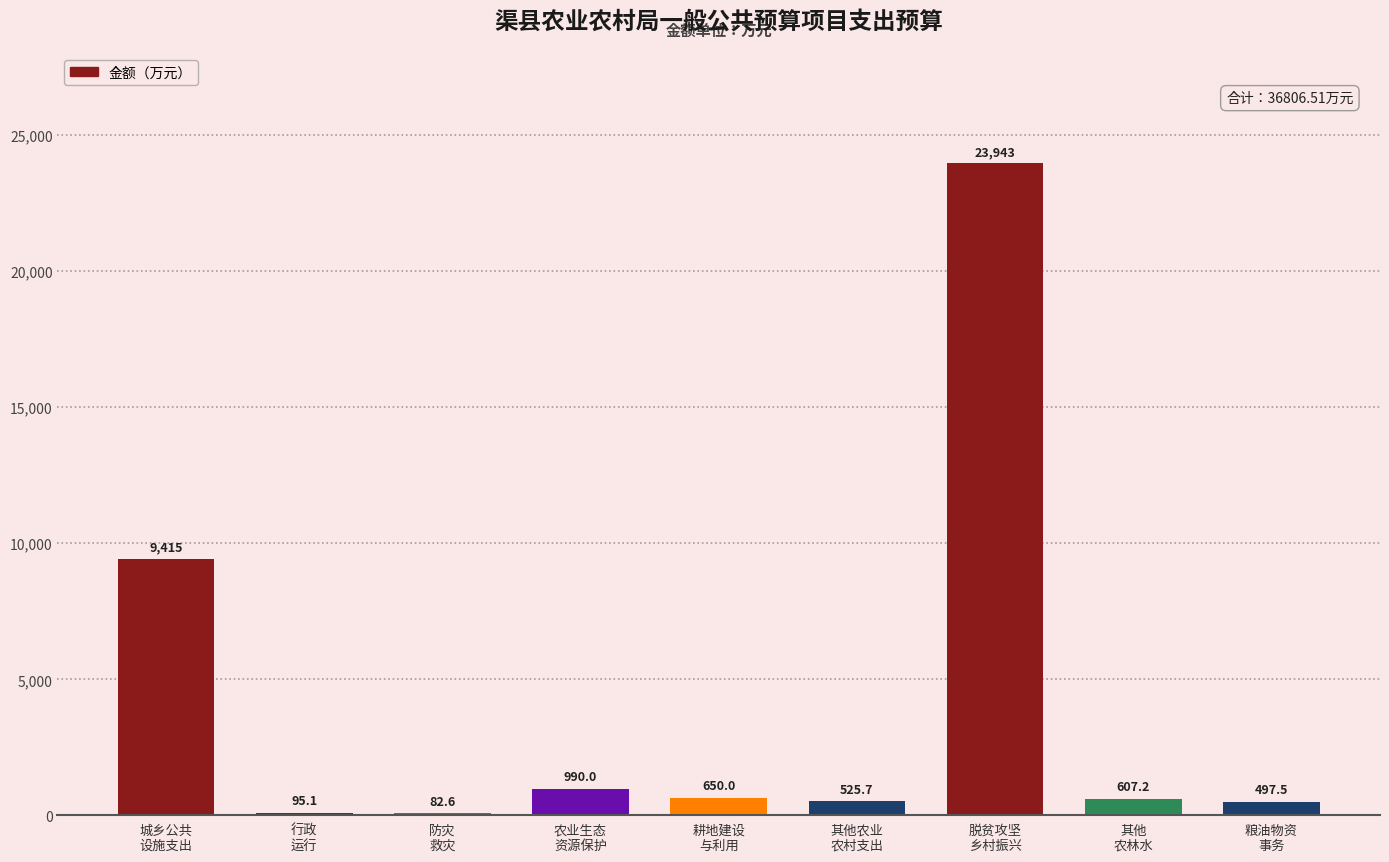

Approximately how many times larger is the value at 其他粮油物资事务支出 compared to 耕地建设与利用?

0.8